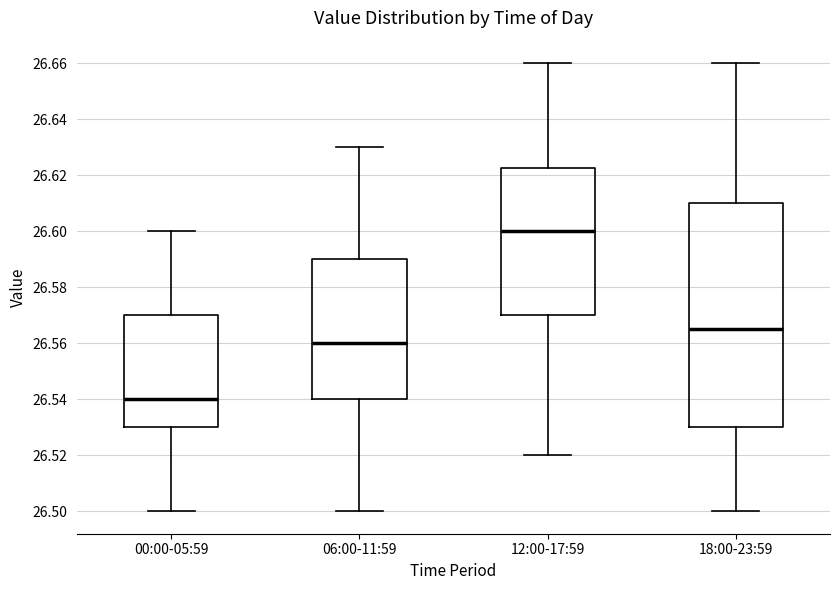

Which box's median line is the highest?

12:00-17:59